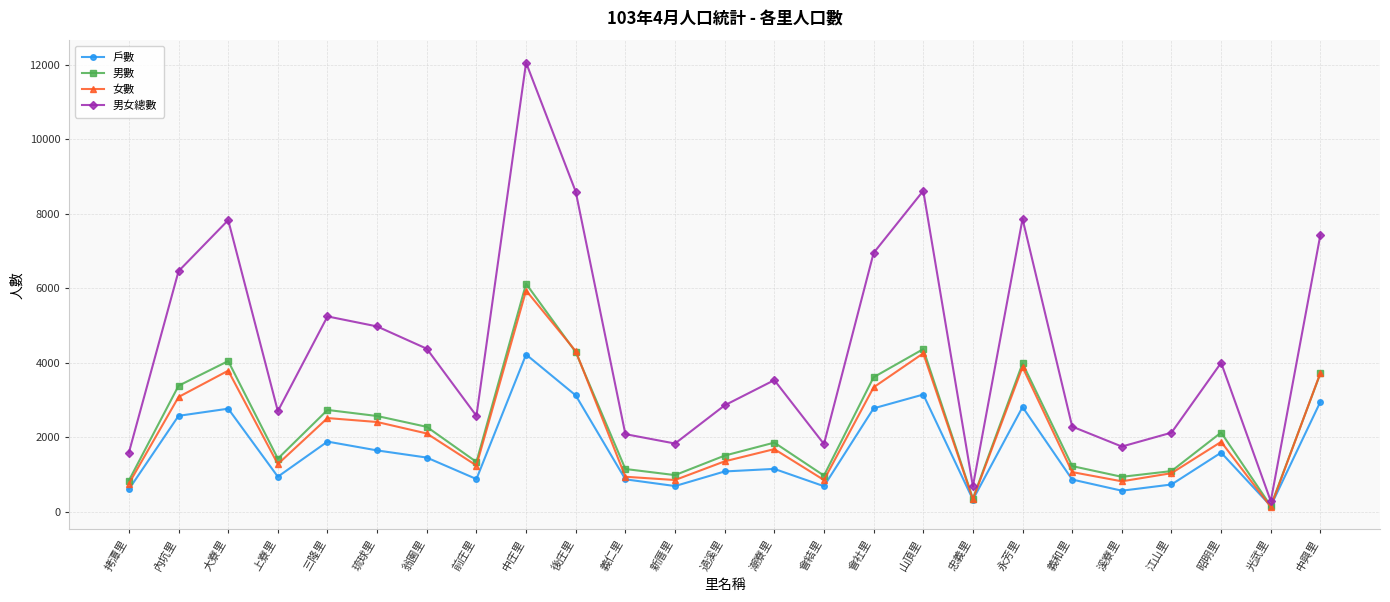

Which category has the lowest value in the 男女總數 series?

光武里